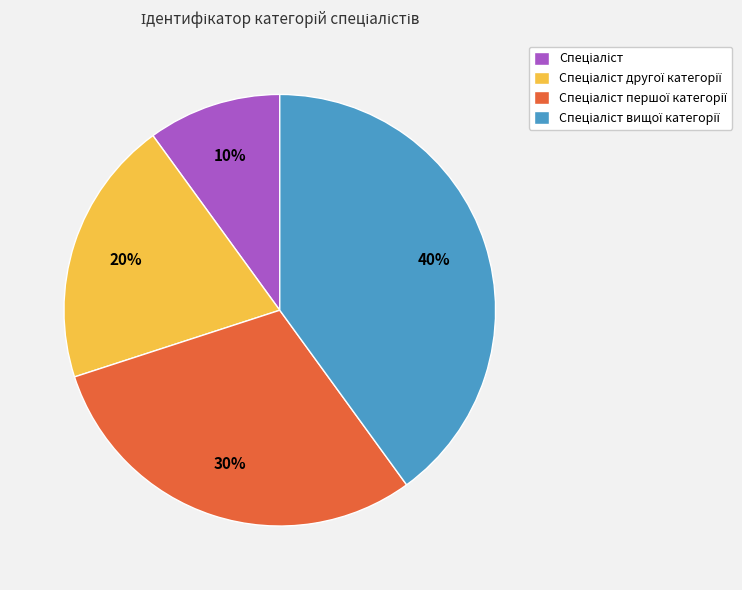

How many segments does this pie chart have?

4